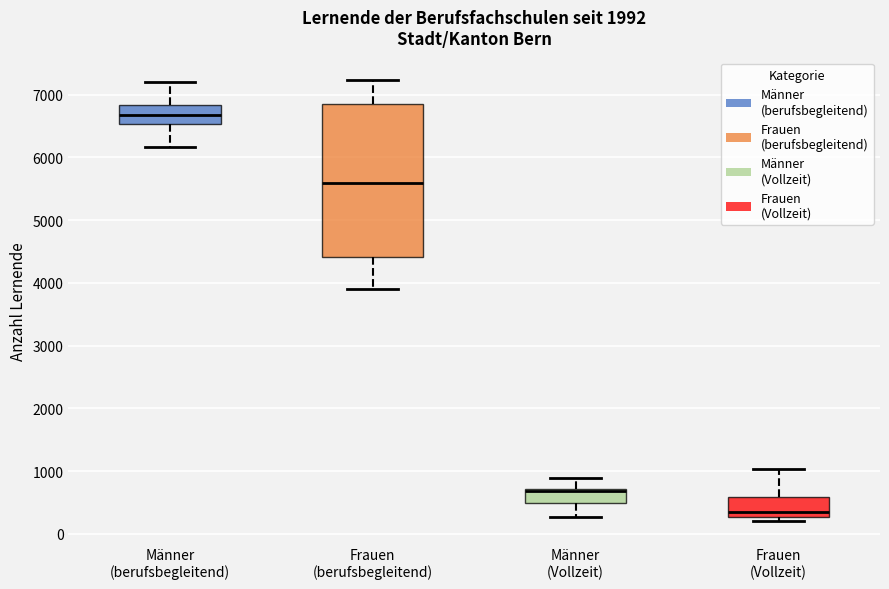

Where does the upper whisker of the box for Frauen (berufsbegleitend) end on the y-axis? The values are not printed on the chart, so give them approximately, as read against the axis.

7200